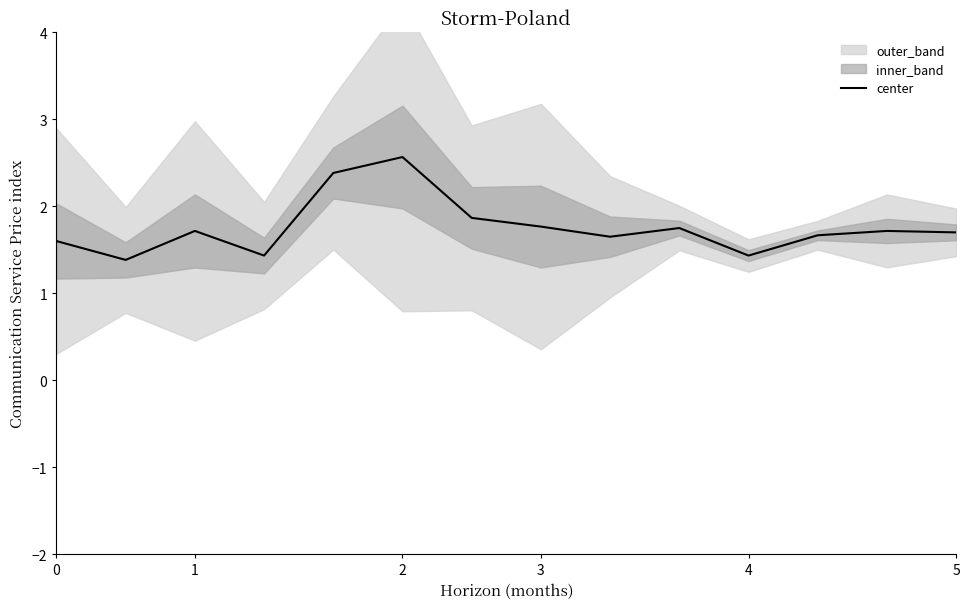

What is the lowest value of the center series?

1.4